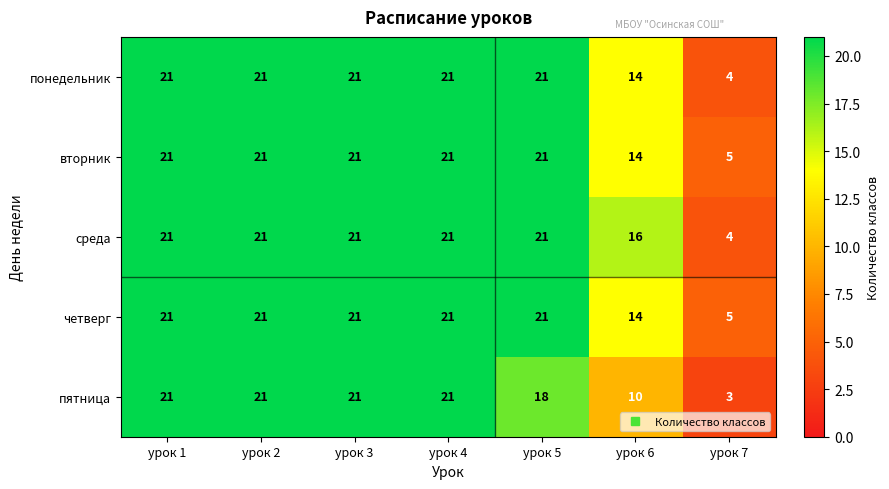

Which series has the largest total across all categories?

среда